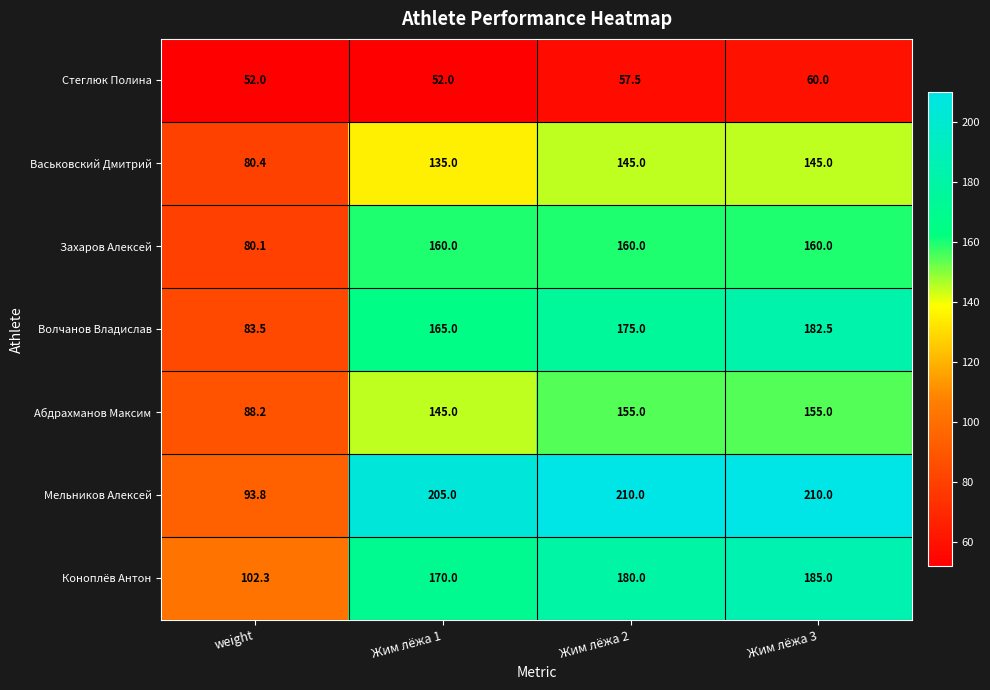

Reading left to right, what are all the values shown in this chart?

Стеглюк Полина: 52.0	52.0	57.5	60.0
Васьковский Дмитрий: 80.4	135.0	145.0	145.0
Захаров Алексей: 80.1	160.0	160.0	160.0
Волчанов Владислав: 83.5	165.0	175.0	182.5
Абдрахманов Максим: 88.2	145.0	155.0	155.0
Мельников Алексей: 93.8	205.0	210.0	210.0
Коноплёв Антон: 102.3	170.0	180.0	185.0